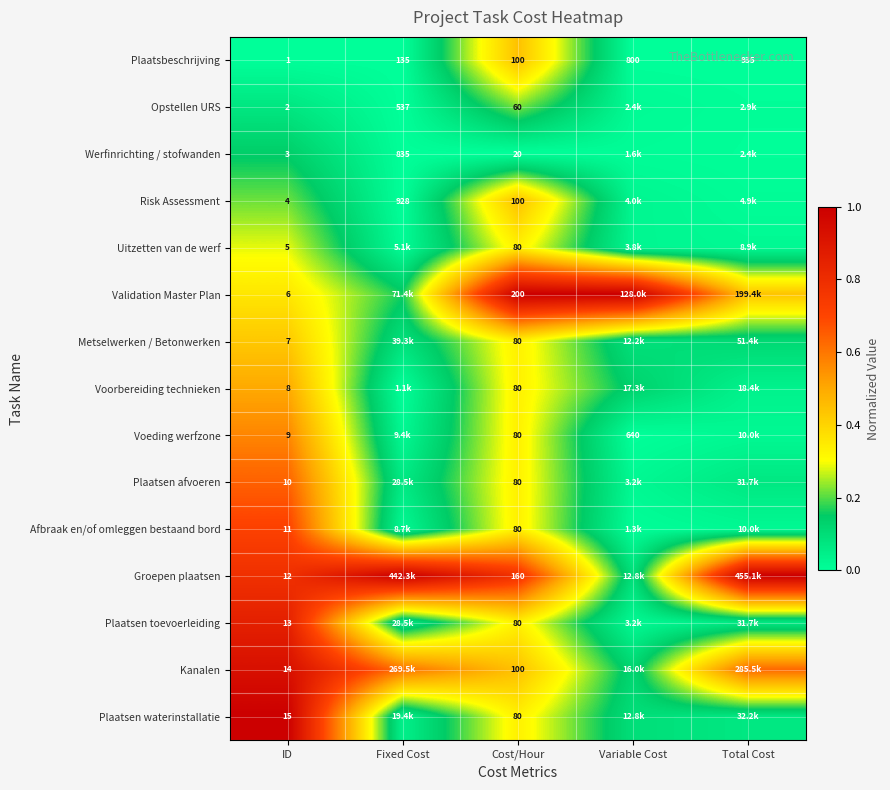

What is the maximum value shown in the chart?

1.0